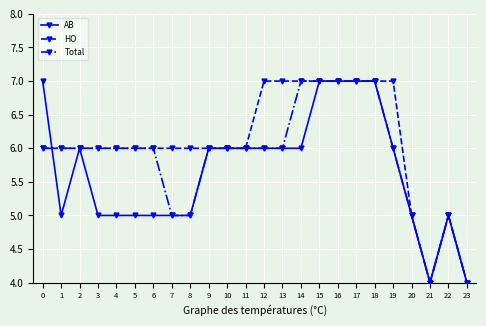

How many categories are shown in the chart?

24